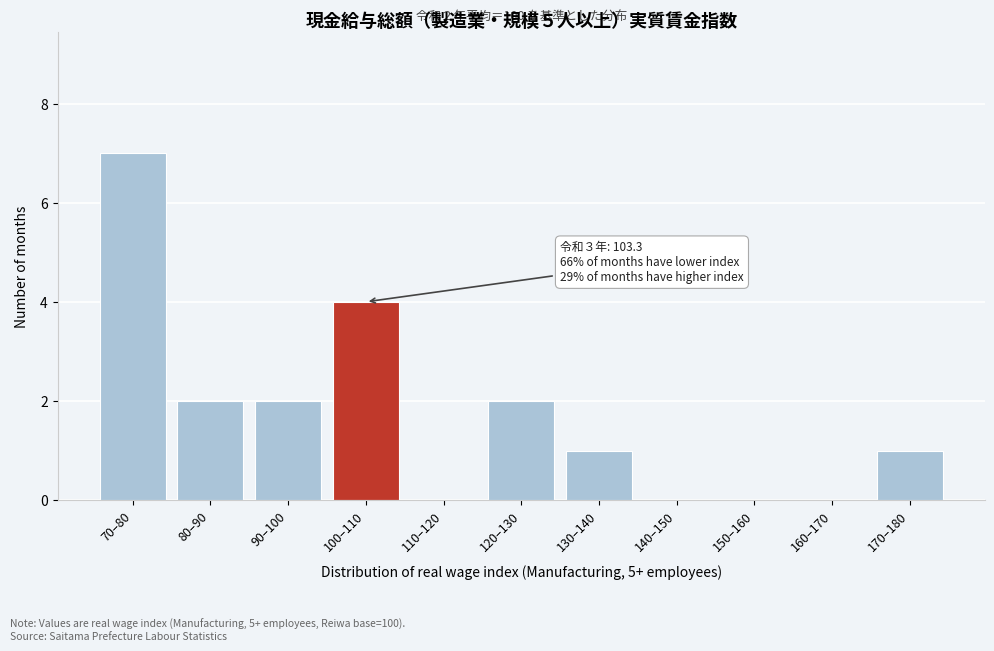

Reading right to left, extract all data points from this chart.

170–180=1	160–170=0	150–160=0	140–150=0	130–140=1	120–130=2	110–120=0	100–110=4	90–100=2	80–90=2	70–80=7